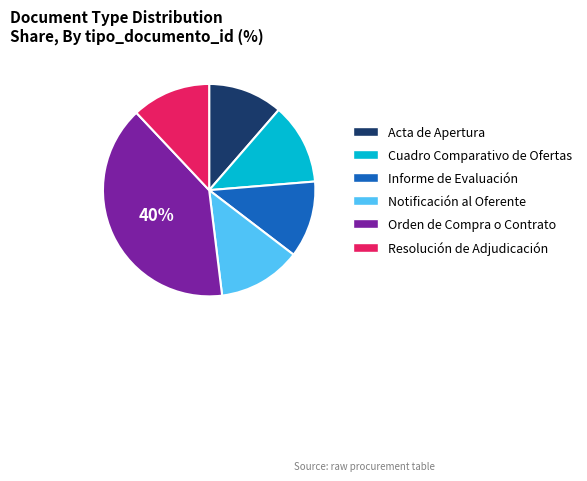

Is there any slice that represents more than half of the pie?

No